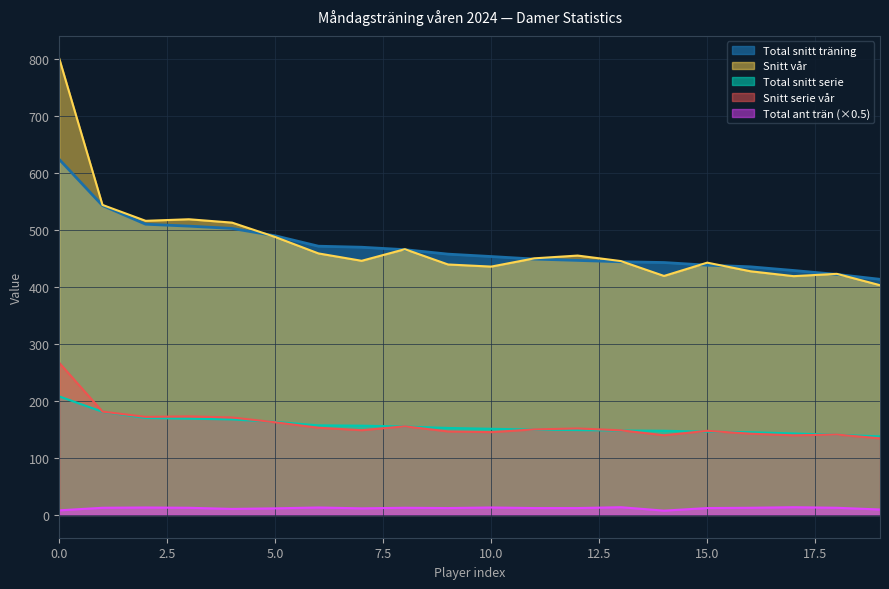

Is it true that Snitt vår equals 609.2 at 15?

False